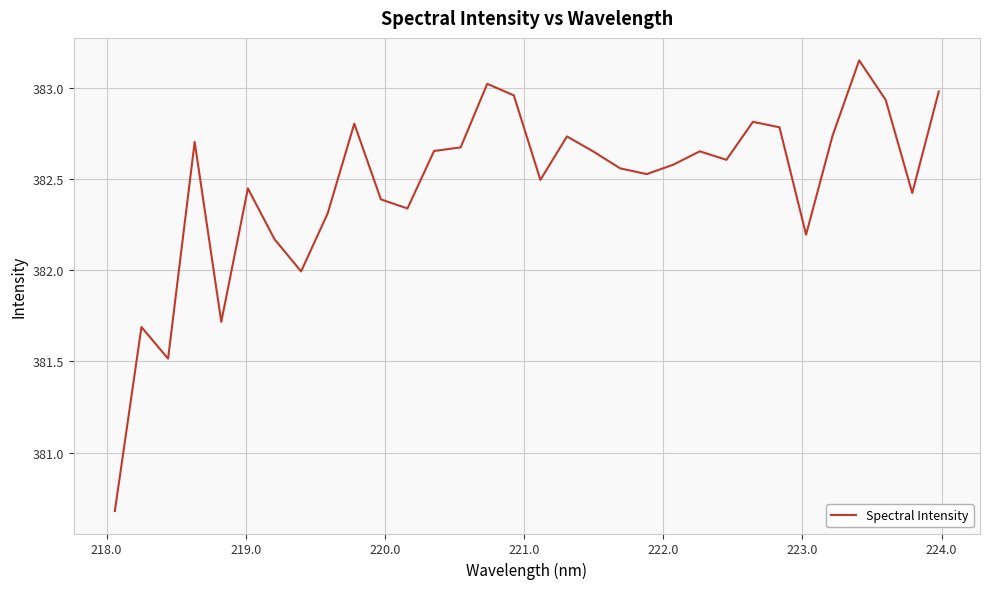

What is the difference between the maximum and minimum values?

2.5